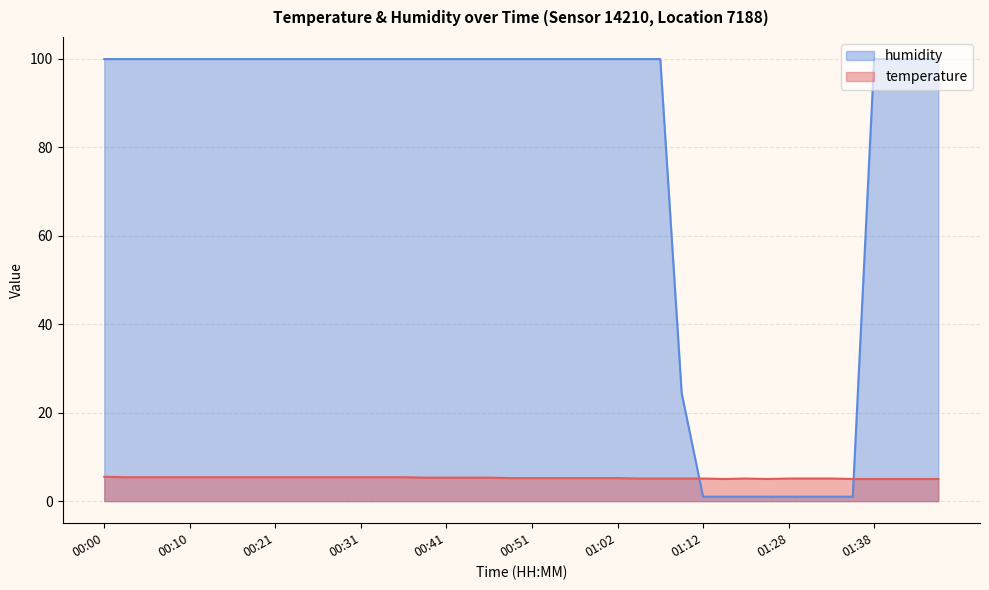

Rank the categories by temperature value from highest to lowest.

00:00, 00:03, 00:05, 00:08, 00:10, 00:13, 00:16, 00:18, 00:21, 00:23, 00:26, 00:28, 00:31, 00:33, 00:36, 00:38, 00:41, 00:43, 00:46, 00:49, 00:51, 00:54, 00:57, 00:59, 01:02, 01:04, 01:07, 01:09, 01:12, 01:20, 01:28, 01:30, 01:33, 01:17, 01:23, 01:35, 01:38, 01:41, 01:43, 01:45